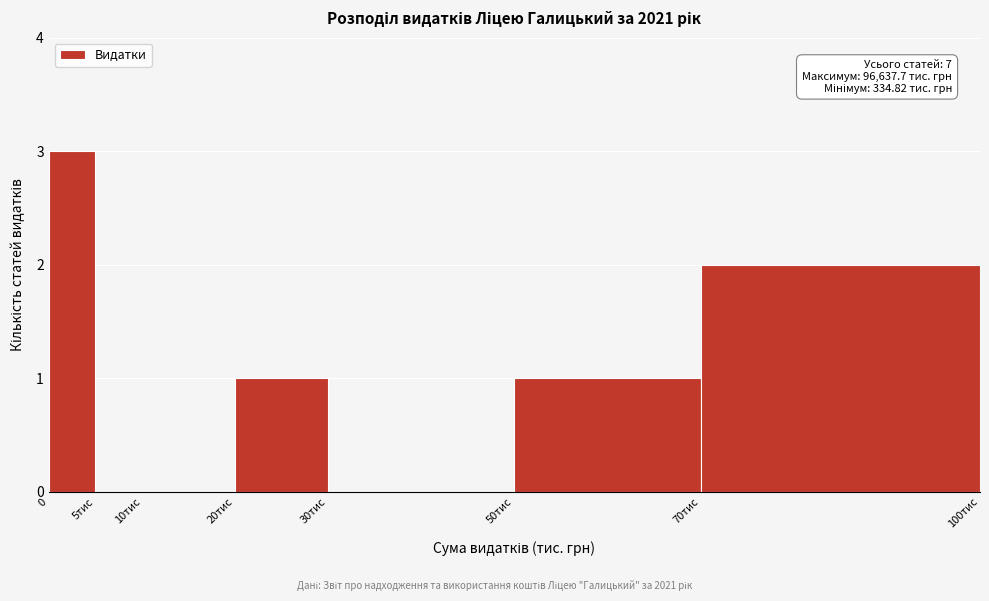

Reading right to left, transcribe all the data shown in this chart.

70тис=2	50тис=1	30тис=0	20тис=1	10тис=0	5тис=0	0=3